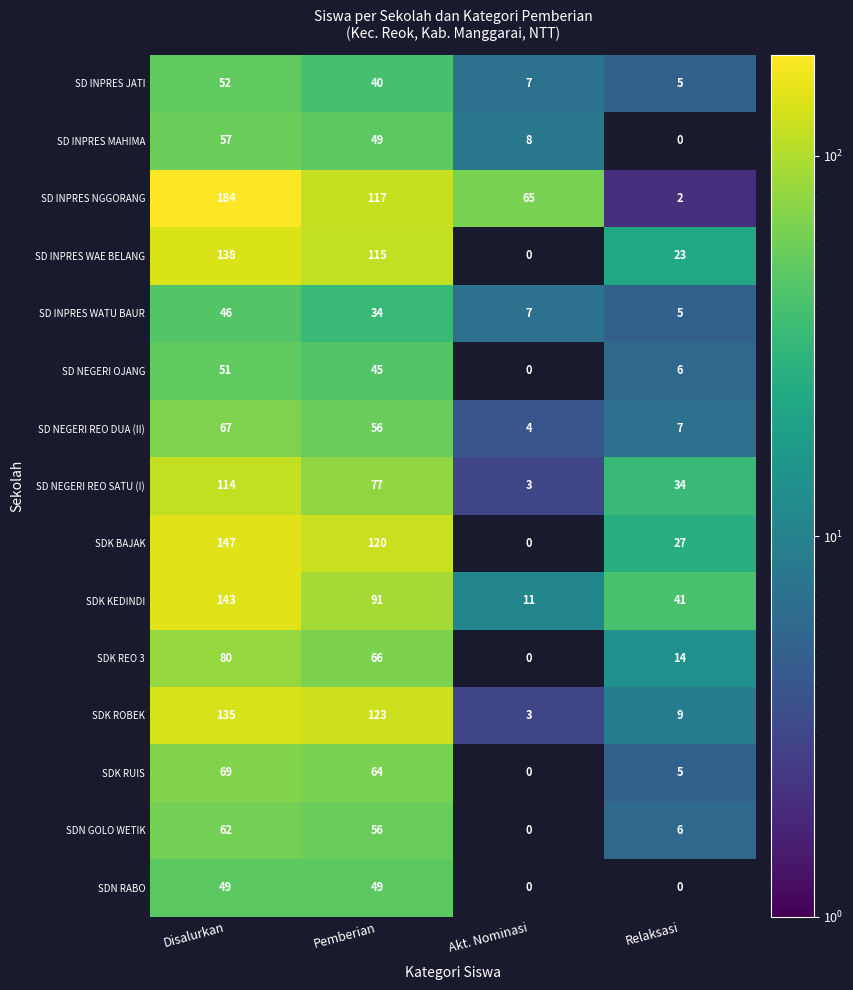

List the labels in order of SDK KEDINDI value, largest first.

Disalurkan, Pemberian, Relaksasi, Akt. Nominasi